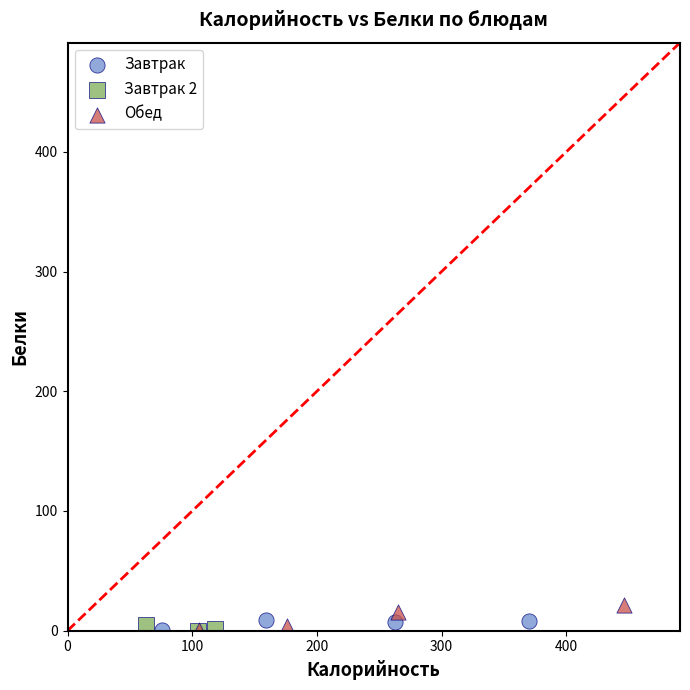

Which series has the widest spread of Y values?

Обед